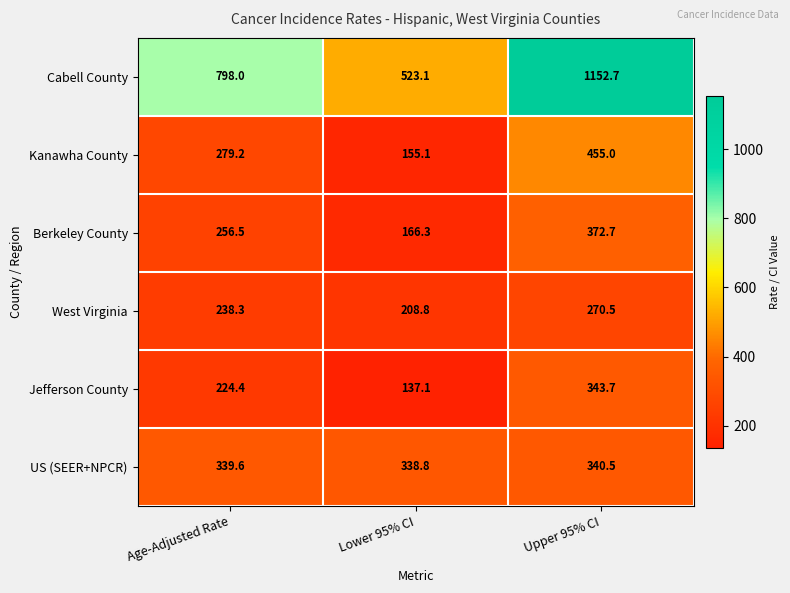

What is the difference between the Cabell County values at Age-Adjusted Rate and Lower 95% CI?

274.9